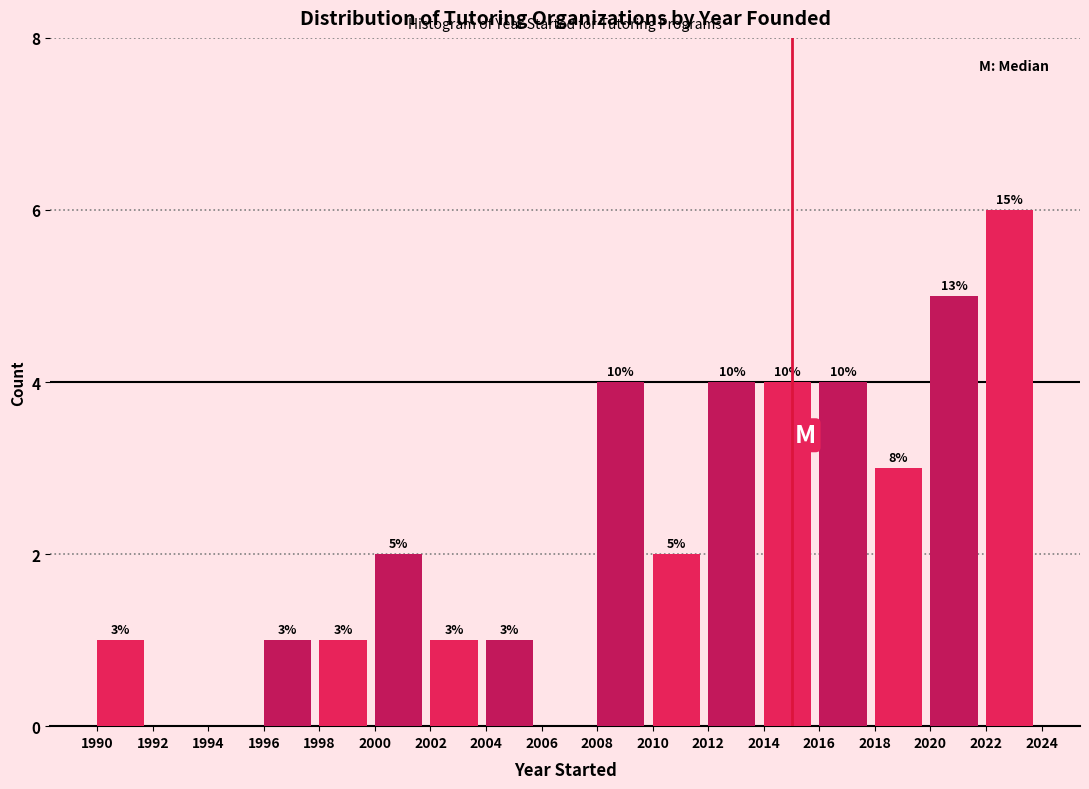

Over which range of the x-axis is the bar tallest?

2022 to 2024